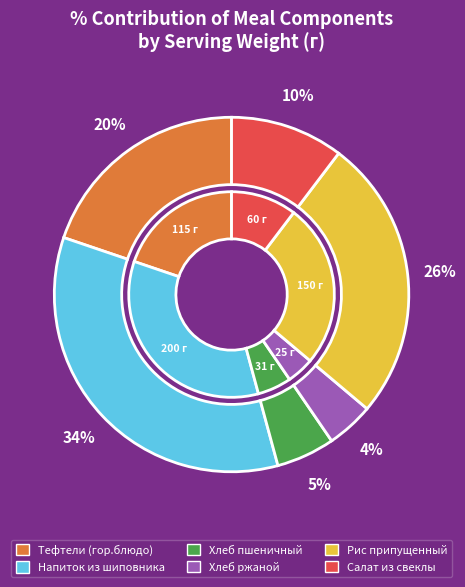

To the nearest percent, what portion does Салат из свеклы represent?

10%